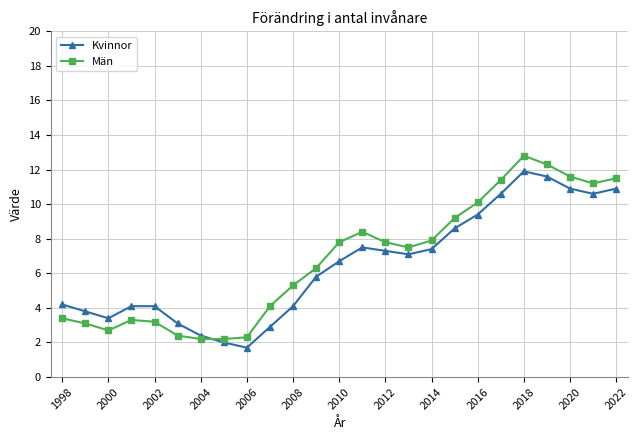

Which series has the widest spread of values?

Män